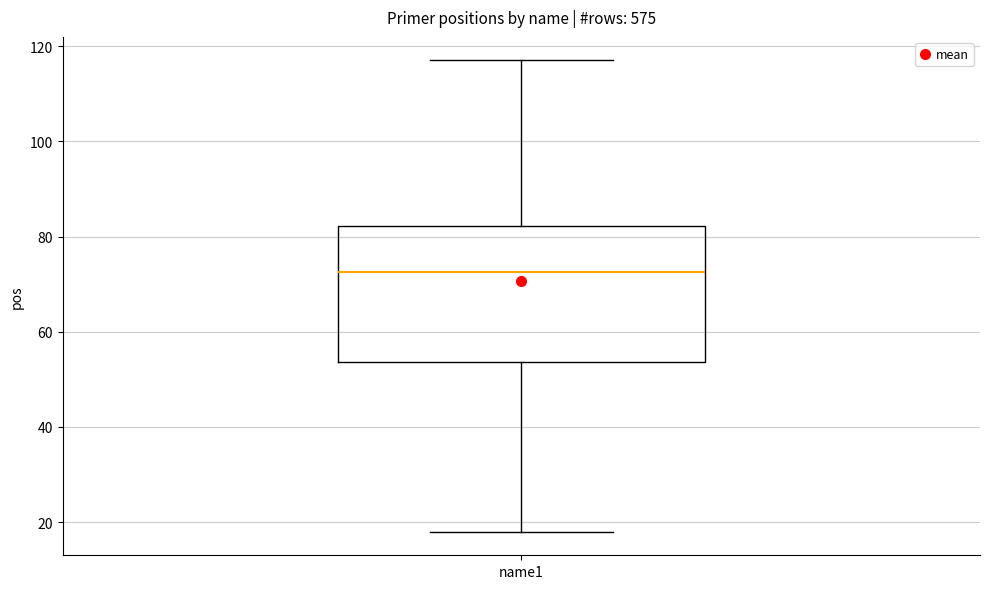

Read this box plot against the y-axis: the position of the median line, the range covered by the box, and the ends of both whiskers. The values are not printed on the chart, so give them approximately, as read against the axis.

median 72, box 54 to 82, whiskers 18 to 118